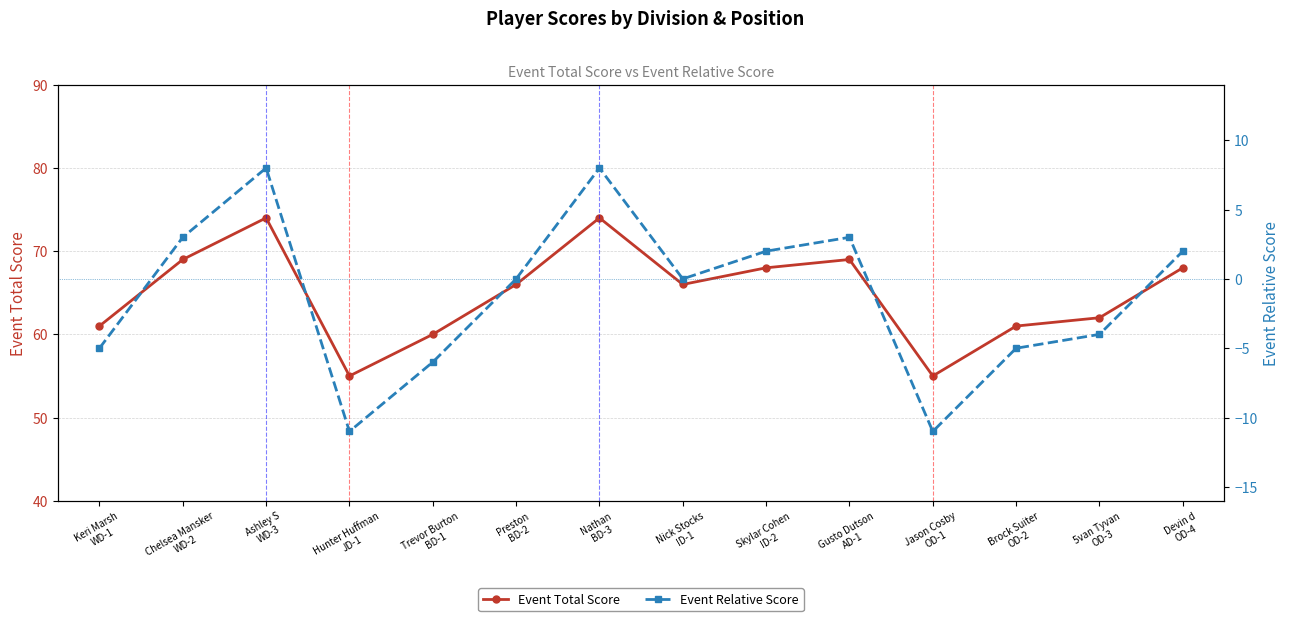

Rank the categories by Event Total Score value from lowest to highest.

Hunter Huffman
JD-1, Jason Cosby
OD-1, Trevor Burton
BD-1, Keri Marsh
WD-1, Brock Suiter
OD-2, 5van Tyvan
OD-3, Preston
BD-2, Nick Stocks
ID-1, Skylar Cohen
ID-2, Devin d
OD-4, Chelsea Mansker
WD-2, Gusto Dutson
AD-1, Ashley S
WD-3, Nathan
BD-3